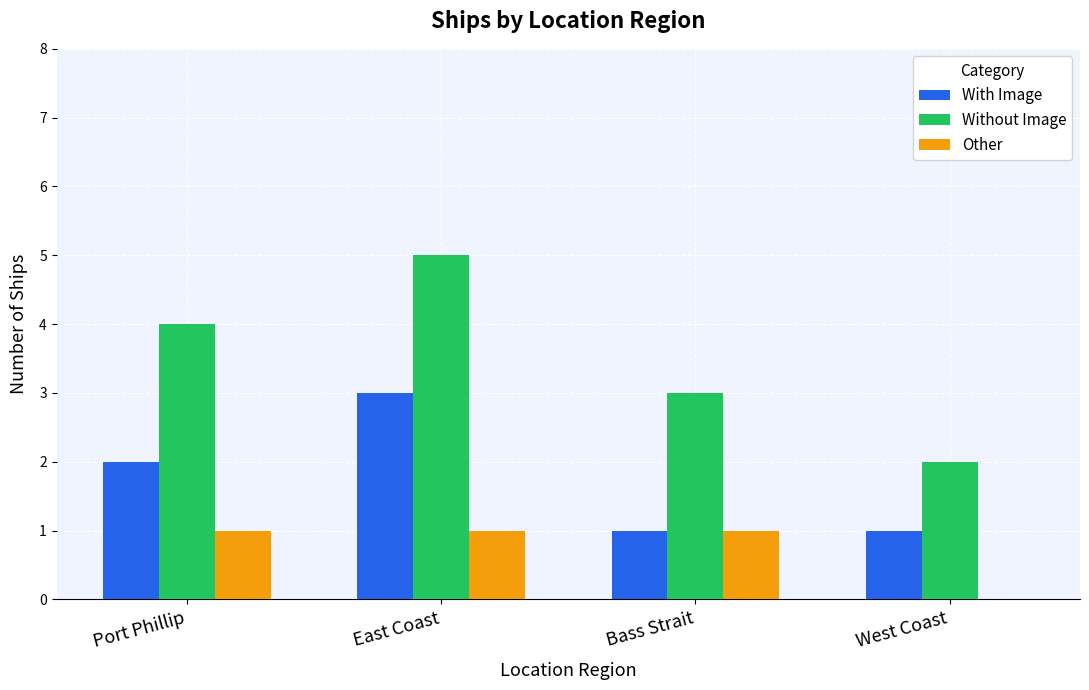

Reading left to right, transcribe all the data shown in this chart.

With Image: Port Phillip=2	East Coast=3	Bass Strait=1	West Coast=1
Without Image: Port Phillip=4	East Coast=5	Bass Strait=3	West Coast=2
Other: Port Phillip=1	East Coast=1	Bass Strait=1	West Coast=0